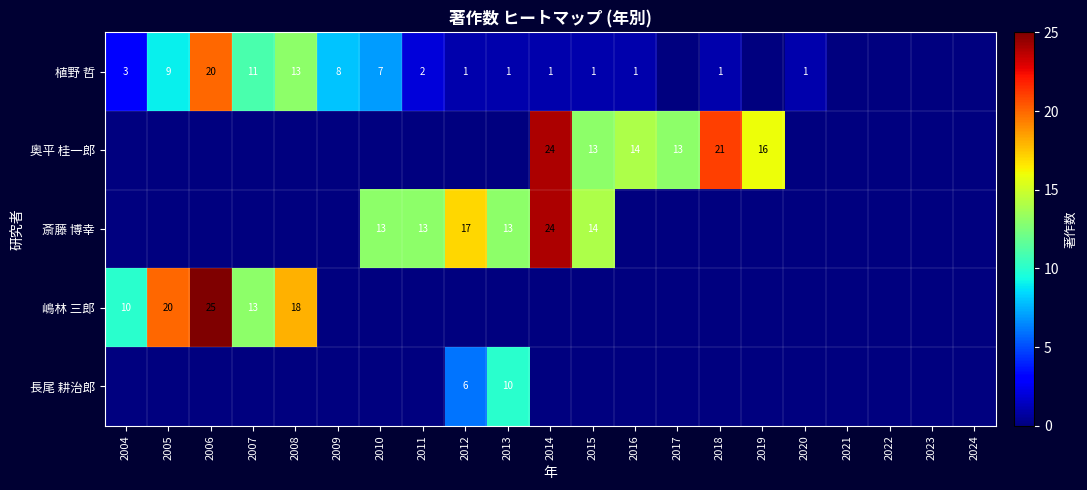

How many distinct data groups are displayed?

5